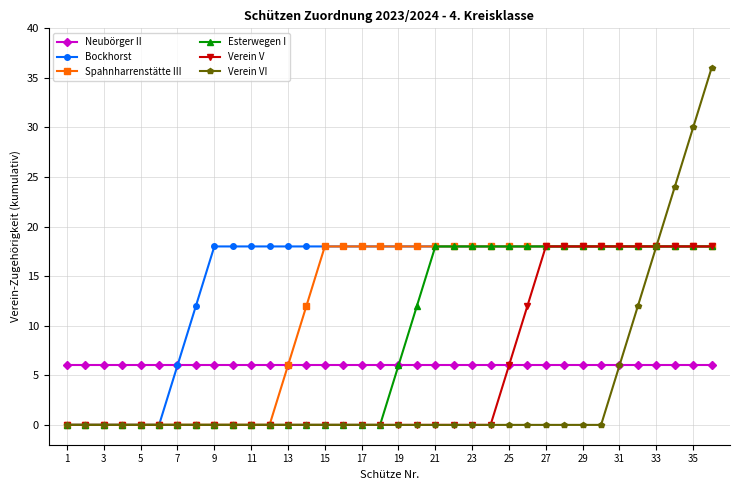

Count the Spahnharrenstätte III values in the range 0 to 18.

36